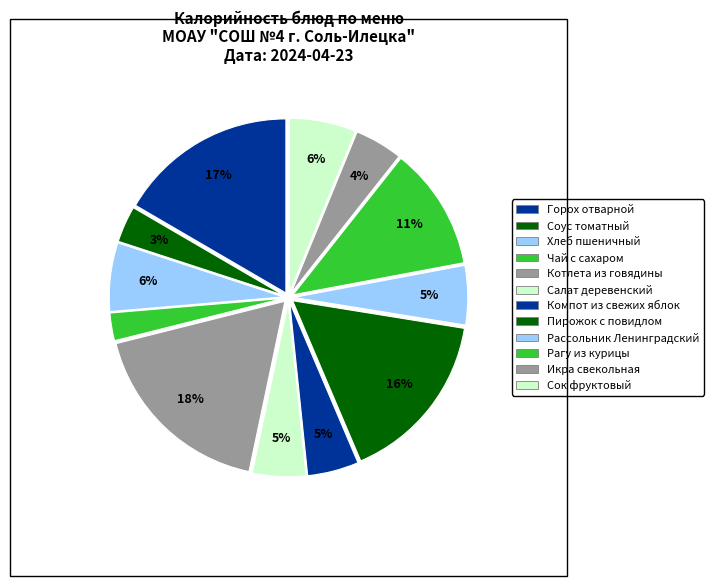

Rank the categories by value from lowest to highest.

Чай с сахаром, Соус томатный, Икра свекольная, Компот из свежих яблок, Салат деревенский, Рассольник Ленинградский, Сок фруктовый, Хлеб пшеничный, Рагу из курицы, Пирожок с повидлом, Горох отварной, Котлета из говядины